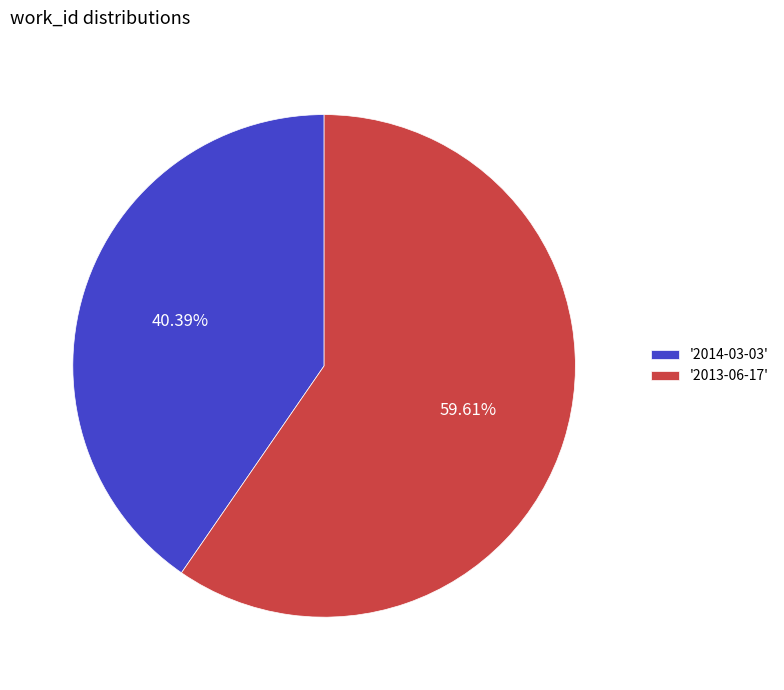

Rank the categories by value from lowest to highest.

'2014-03-03', '2013-06-17'